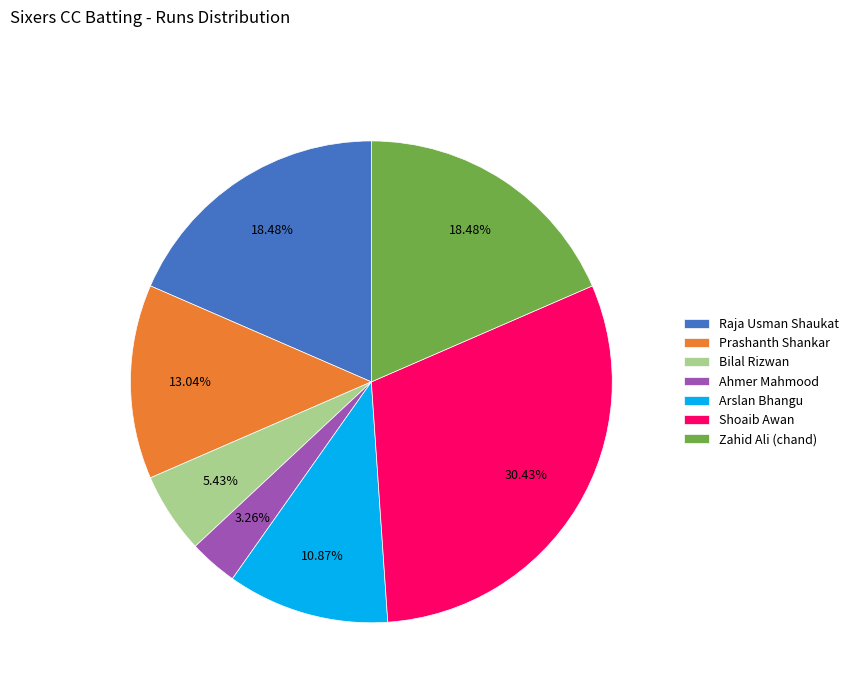

Count the number of slices in the pie.

7